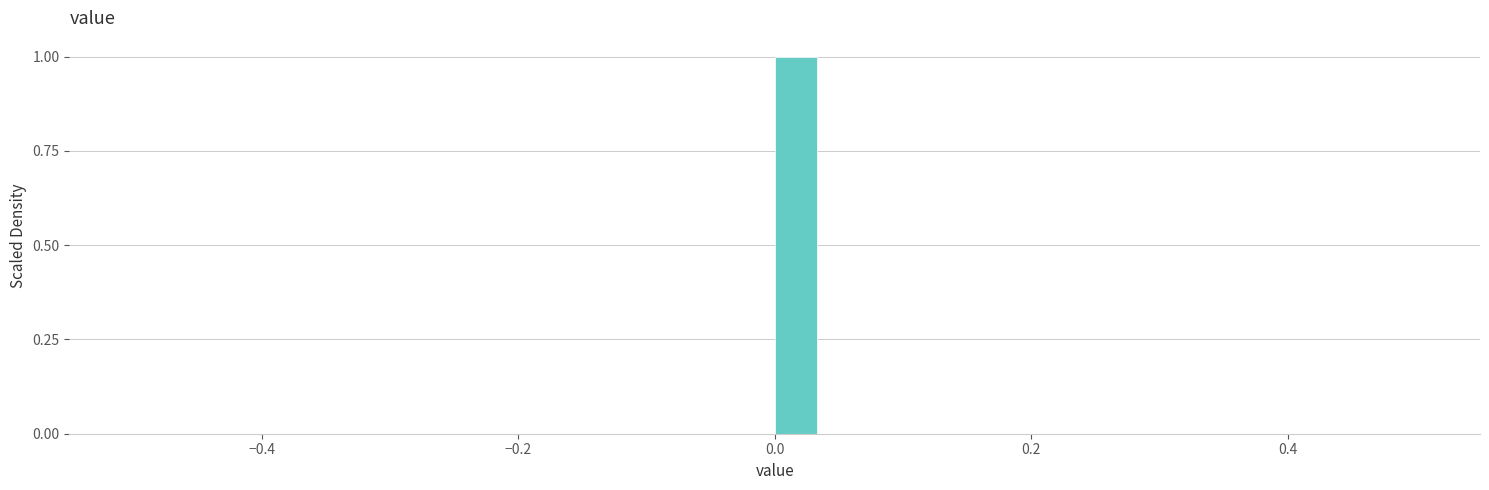

Around what value on the x-axis is the tallest bar? Give the approximate position of its centre, as read against the axis.

0.02